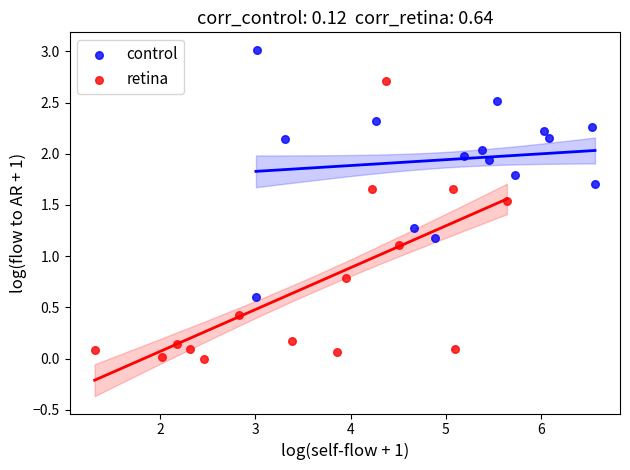

Which series has the largest Y range (max minus min)?

retina